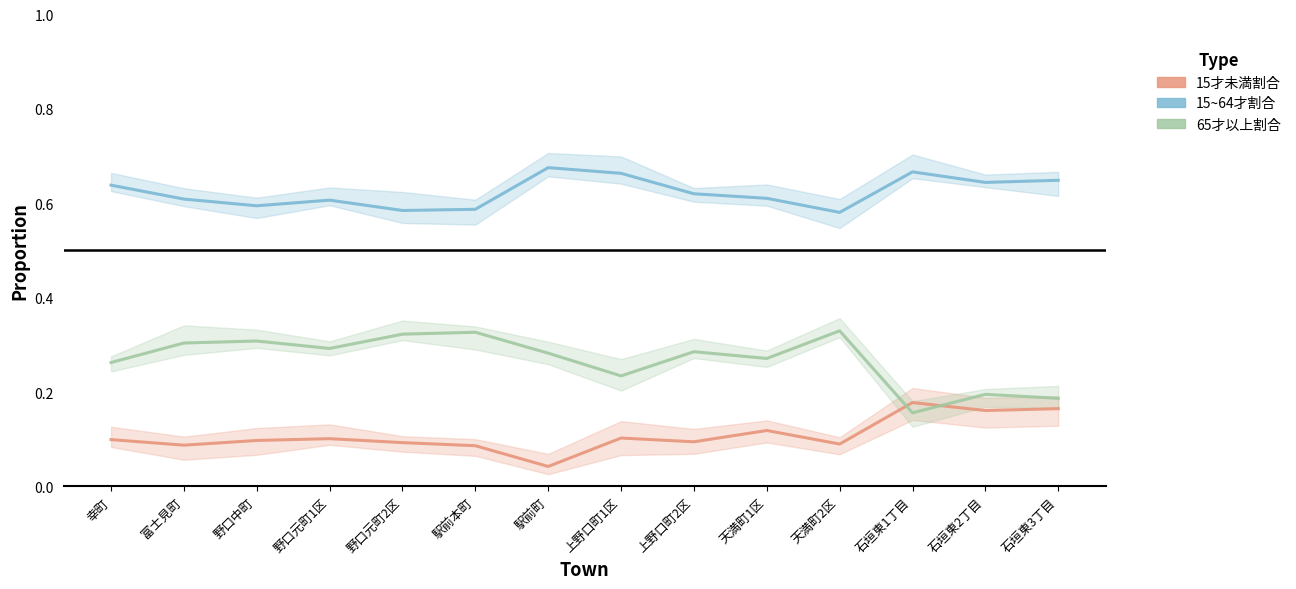

At which category is the sum across all series the highest?

幸町